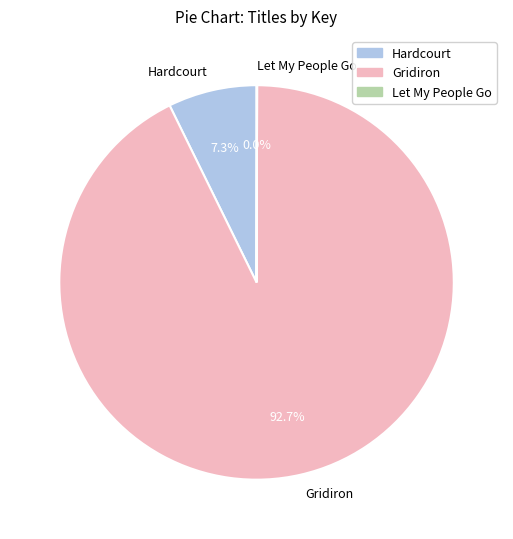

The Hardcourt slice represents 18% of the pie. True or false?

False